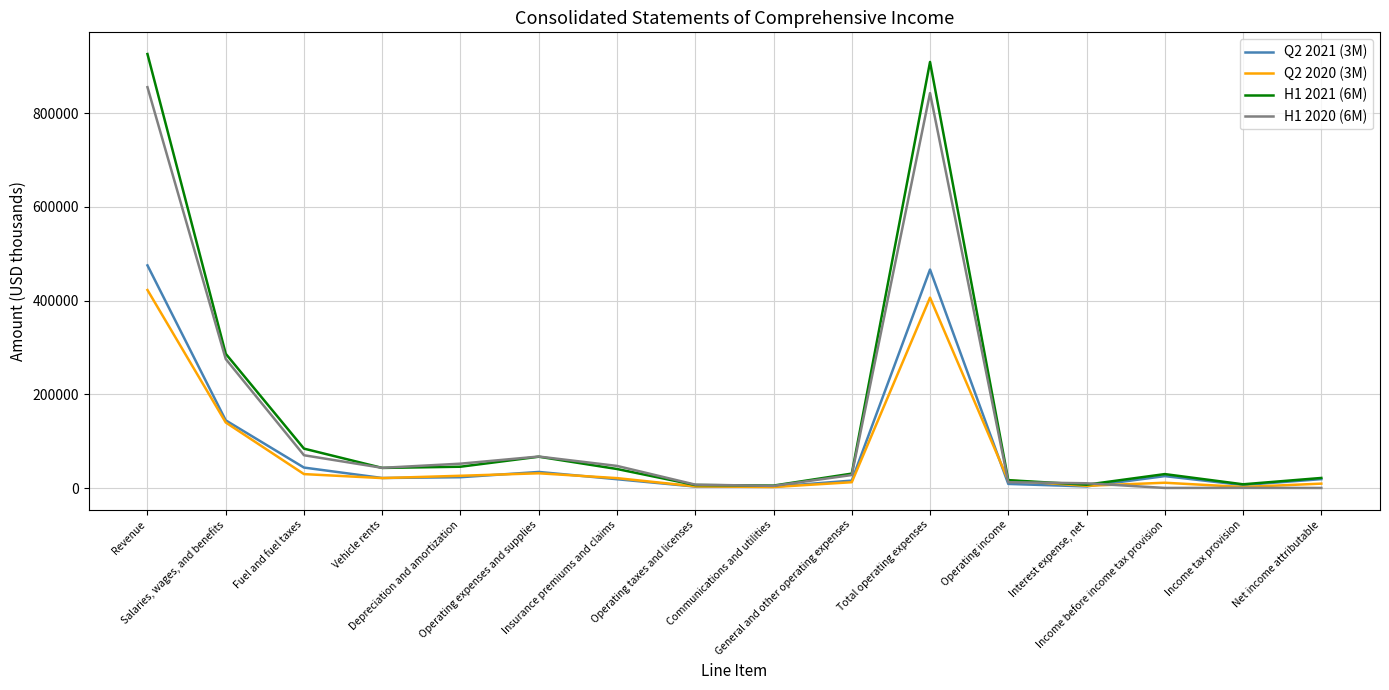

What position from the left is Fuel and fuel taxes?

3